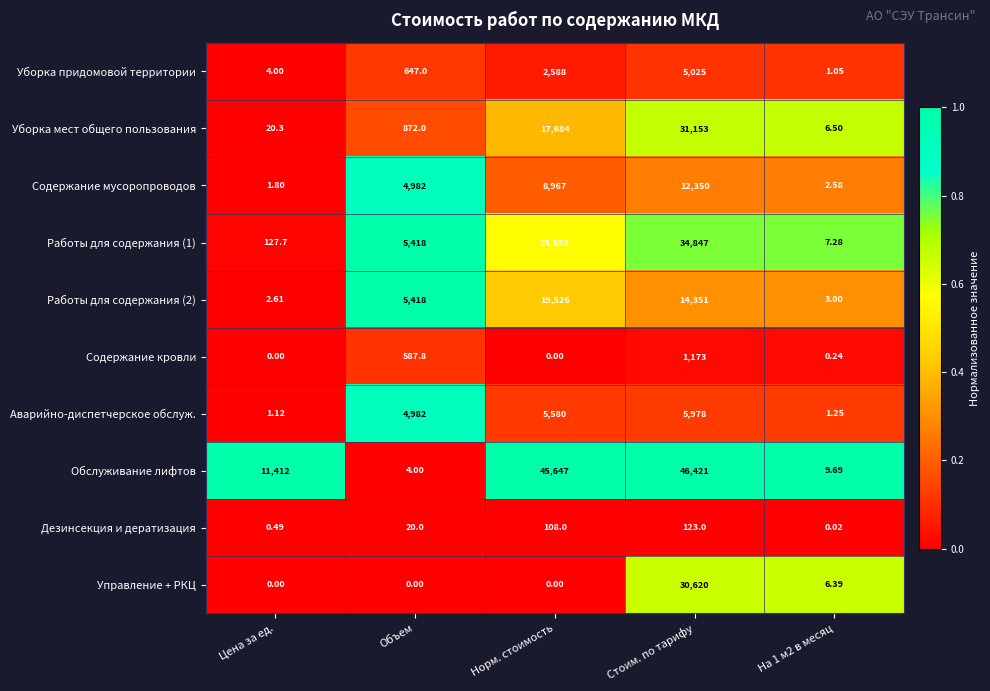

At which category does the chart reach its peak across all series?

Стоим. по тарифу